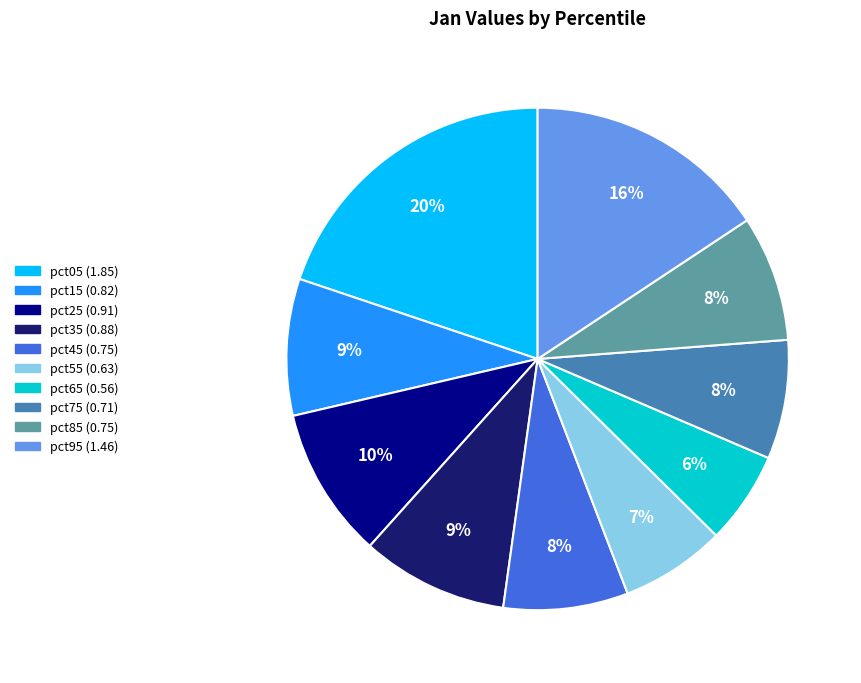

To the nearest percent, what portion does pct05 represent?

20%